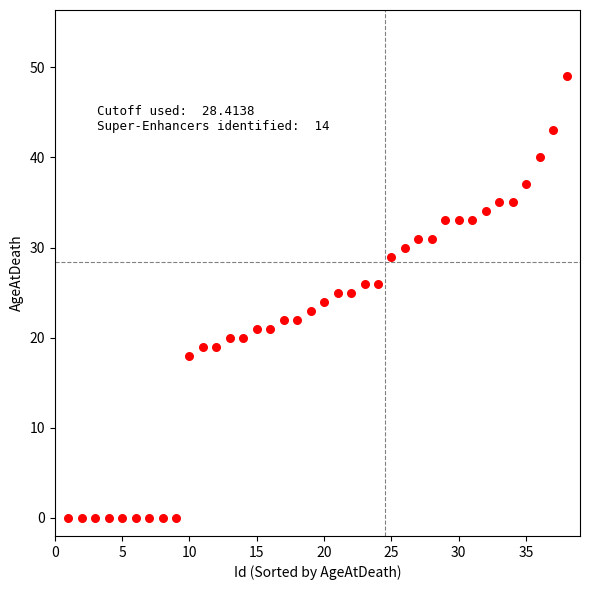

What is the range of Y values (max minus min)?

49